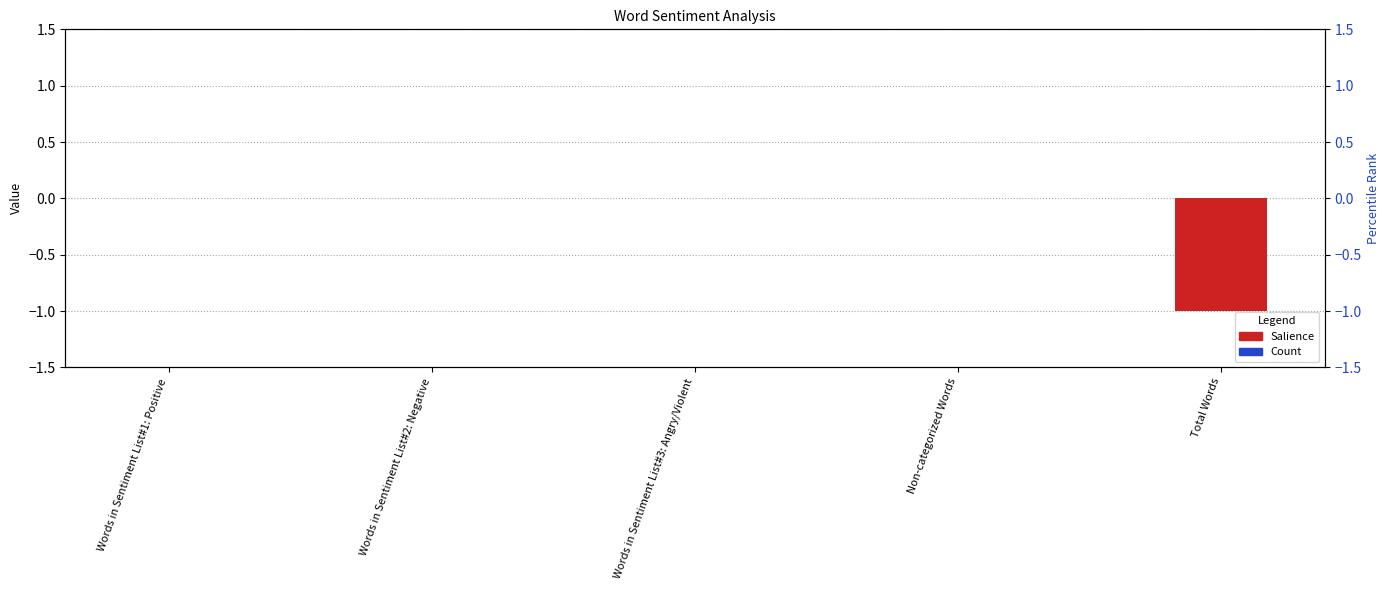

At which category does the chart reach its peak across all series?

Words in Sentiment List#1: Positive